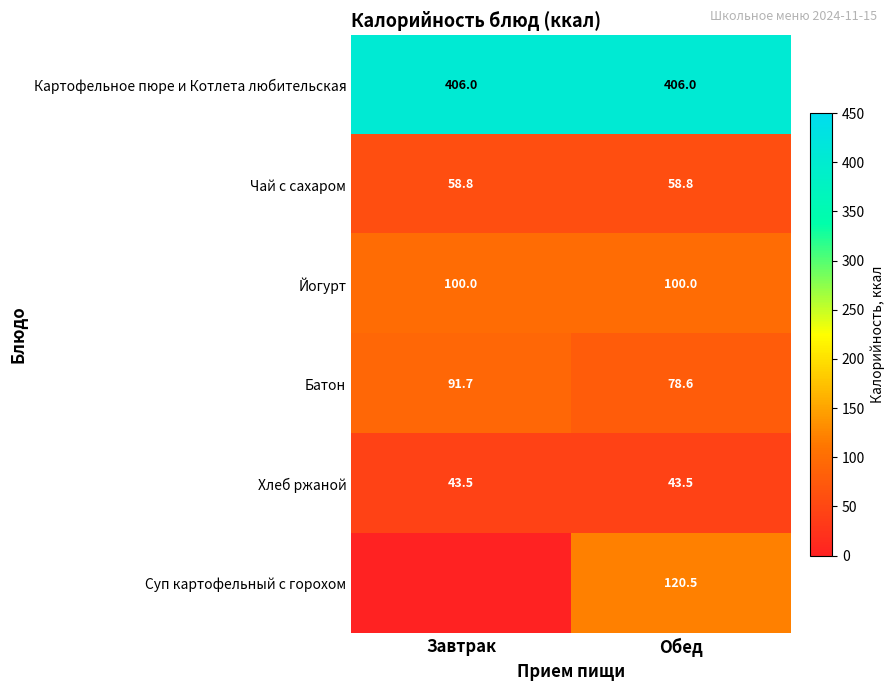

Which label corresponds to the smallest value in the chart?

Завтрак